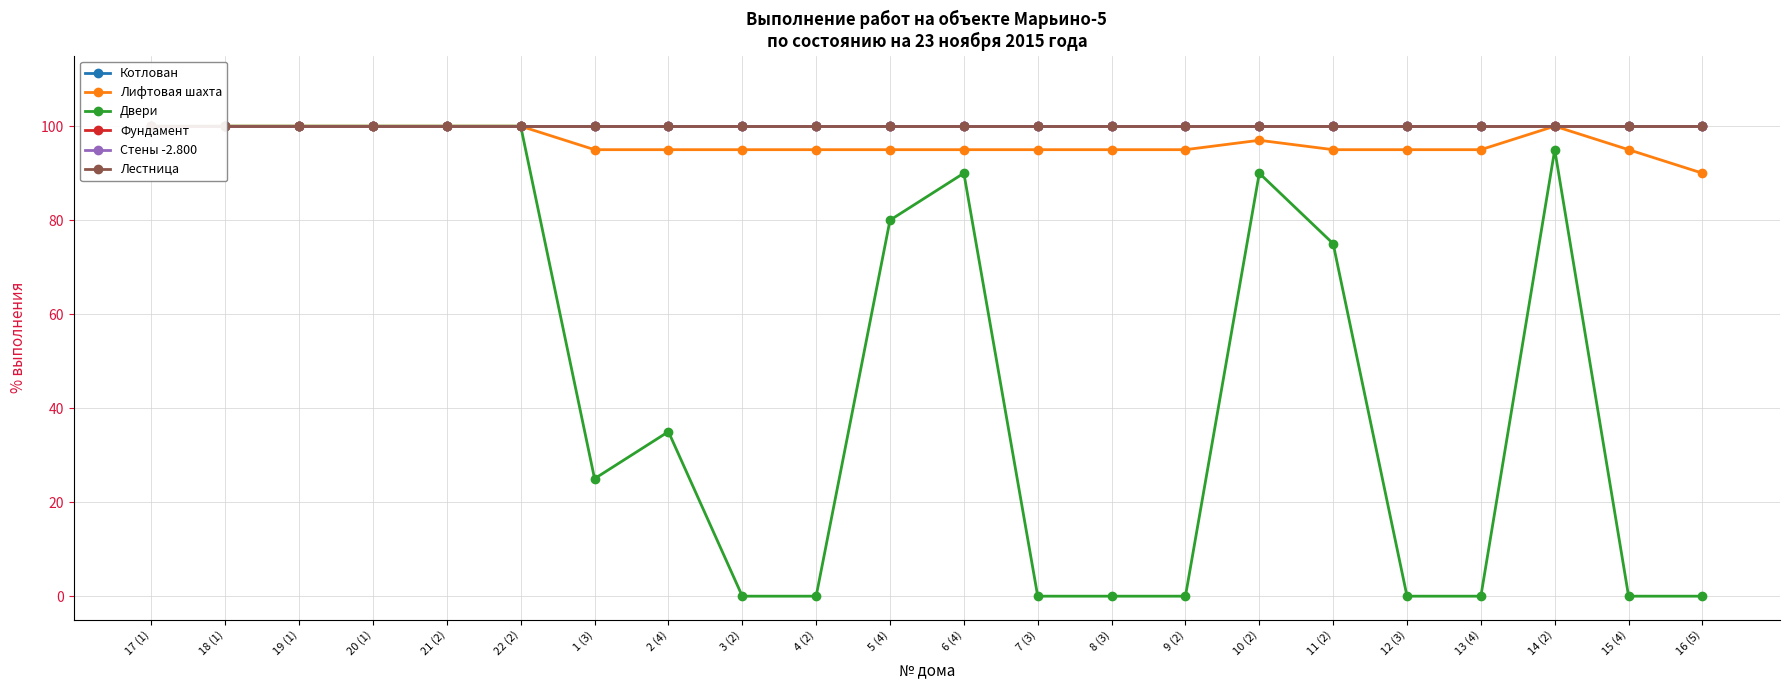

How many lines are shown in the chart?

6